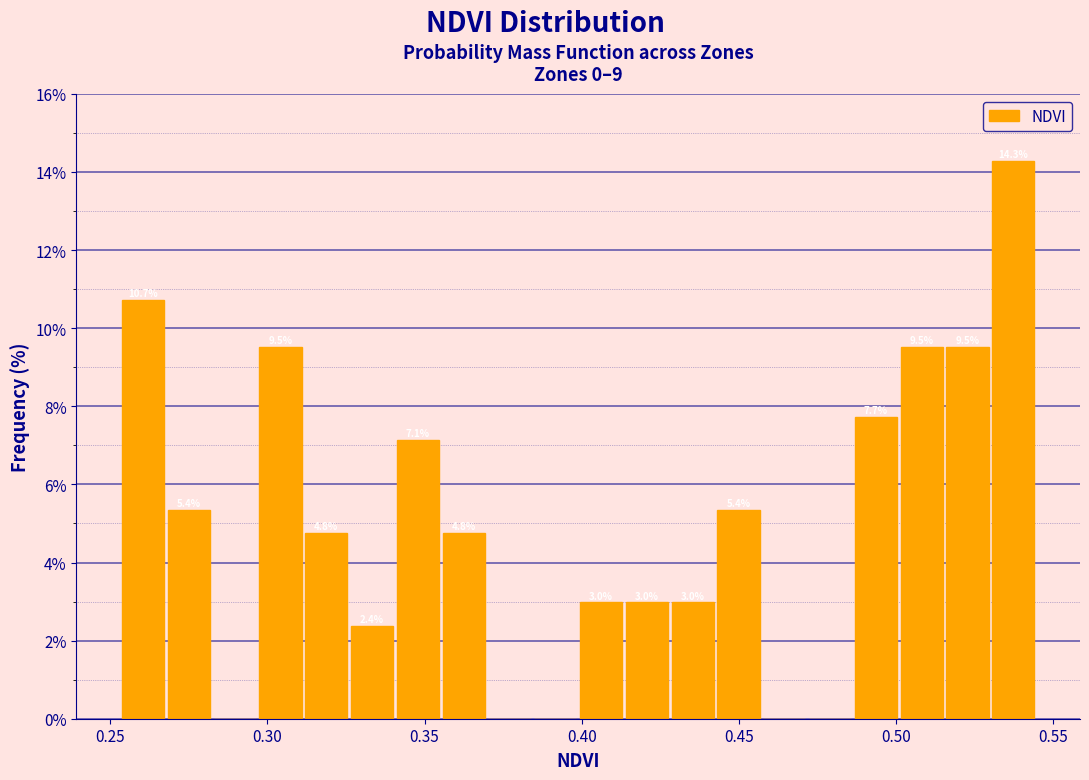

Around what value on the x-axis is the tallest bar? Give the approximate position of its centre, as read against the axis.

0.535